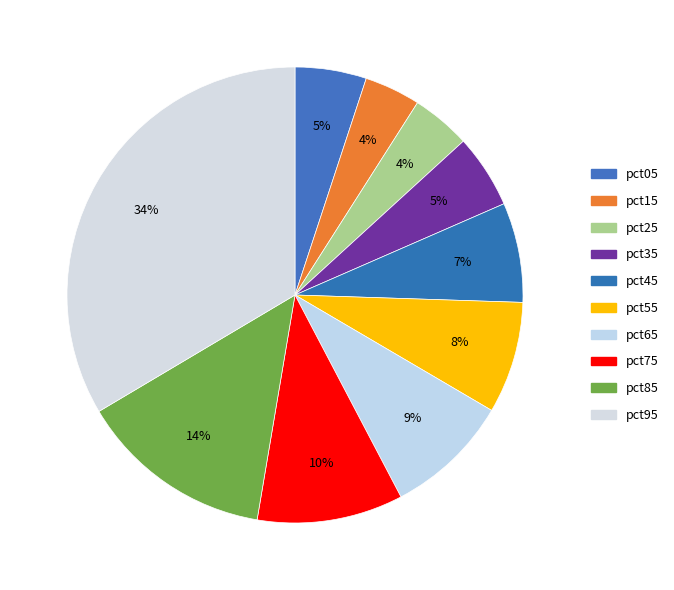

How many slices are in this pie chart?

10